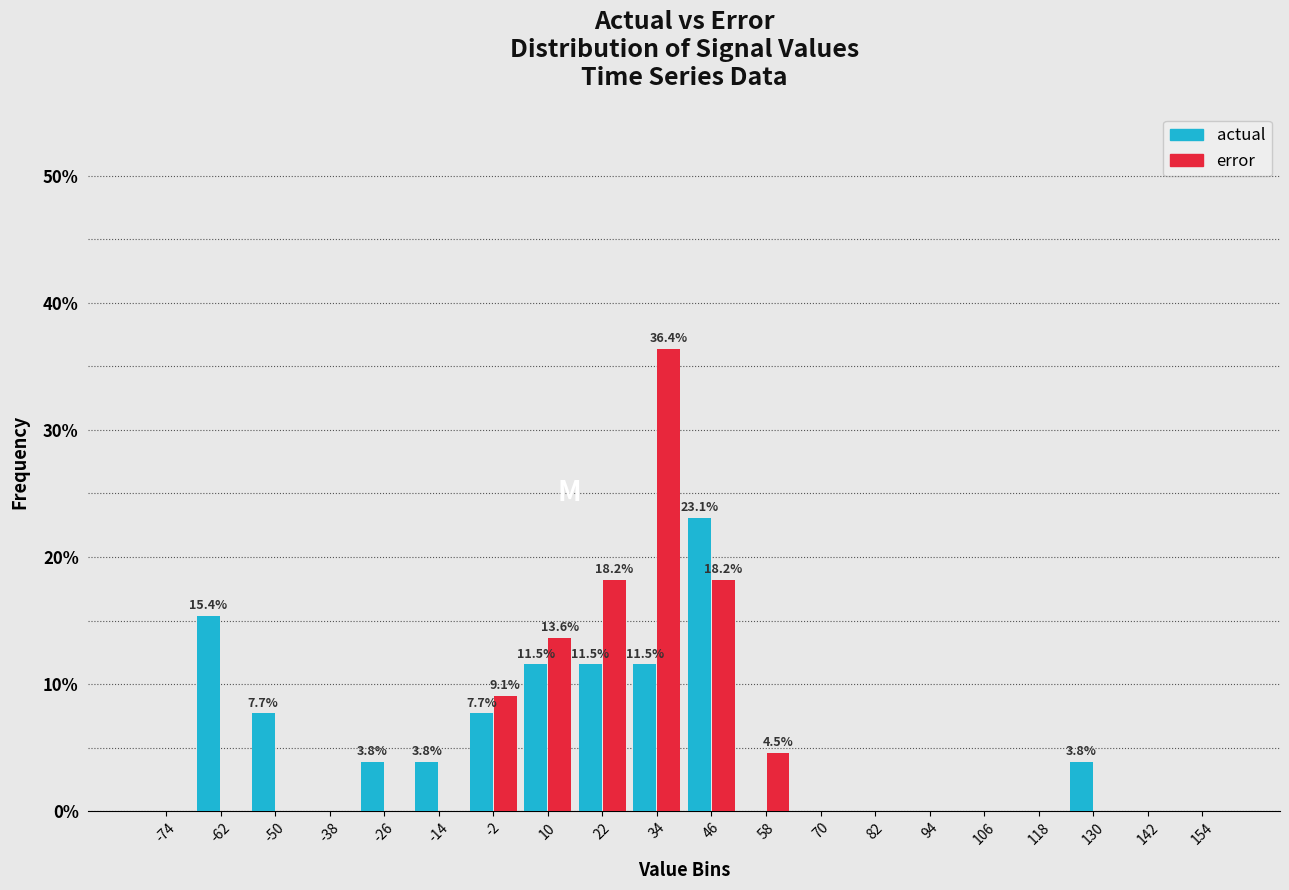

In the error series, which range on the x-axis has the tallest bar?

28 to 40